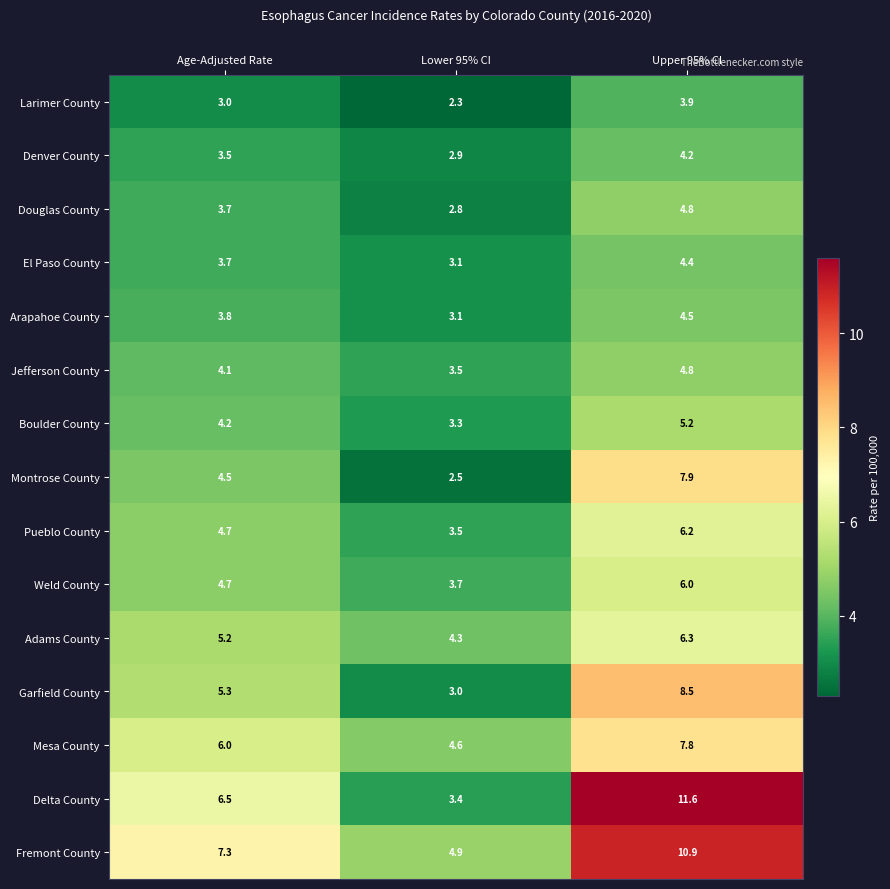

What is the average value of the Weld County series?

4.8